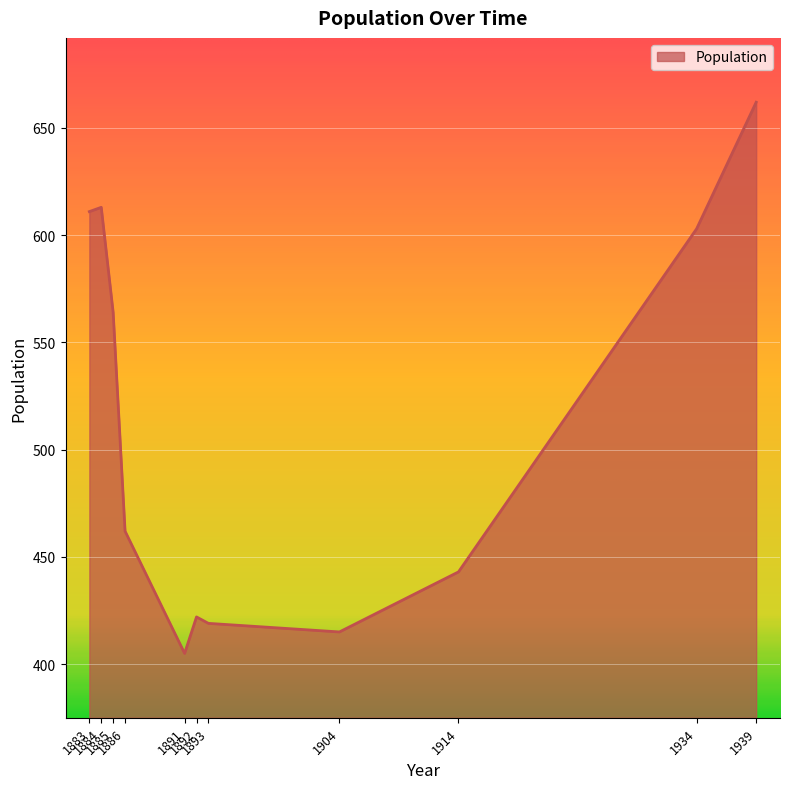

What is the smallest value displayed?

405